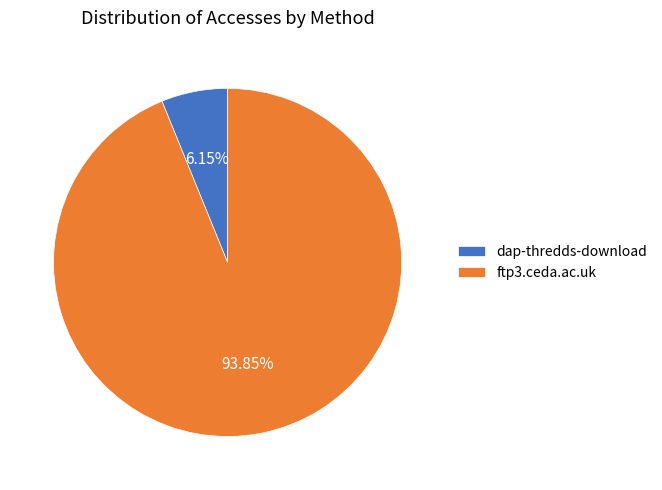

How many slices are in this pie chart?

2